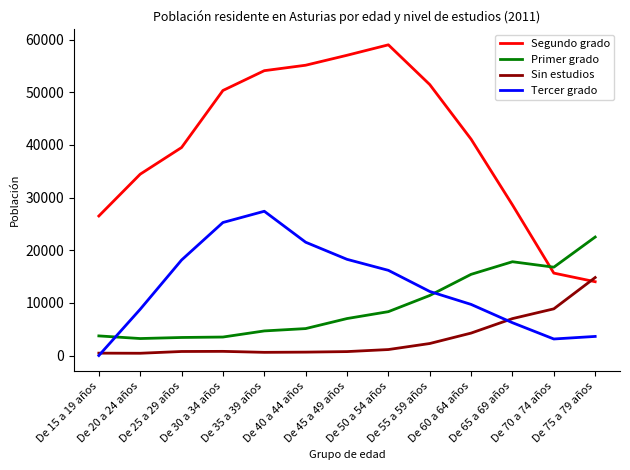

What is the difference between the Tercer grado values at De 70 a 74 años and De 15 a 19 años?

3145